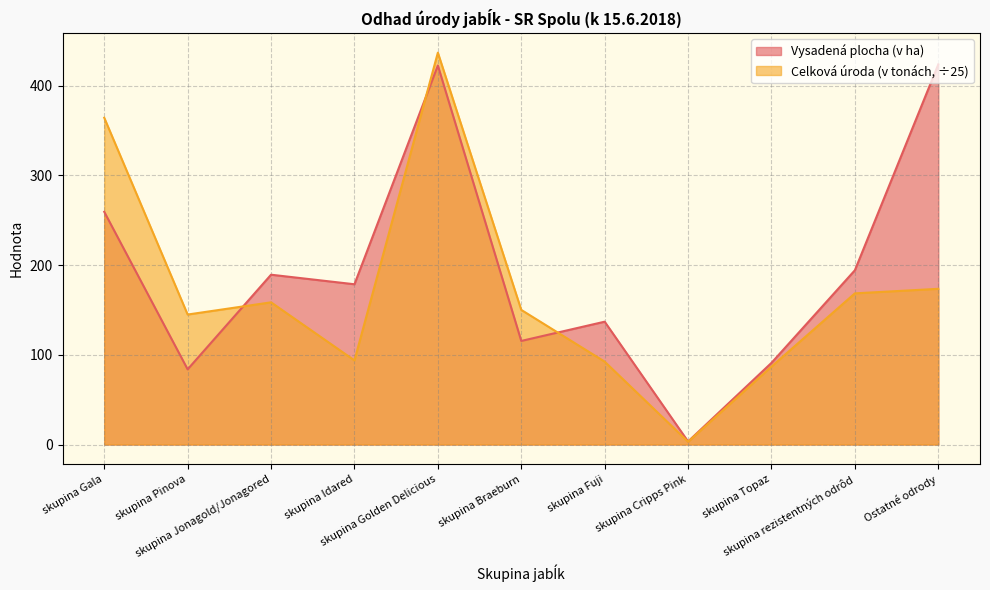

At which label does Celková úroda (v tonách) reach its peak?

skupina Golden Delicious